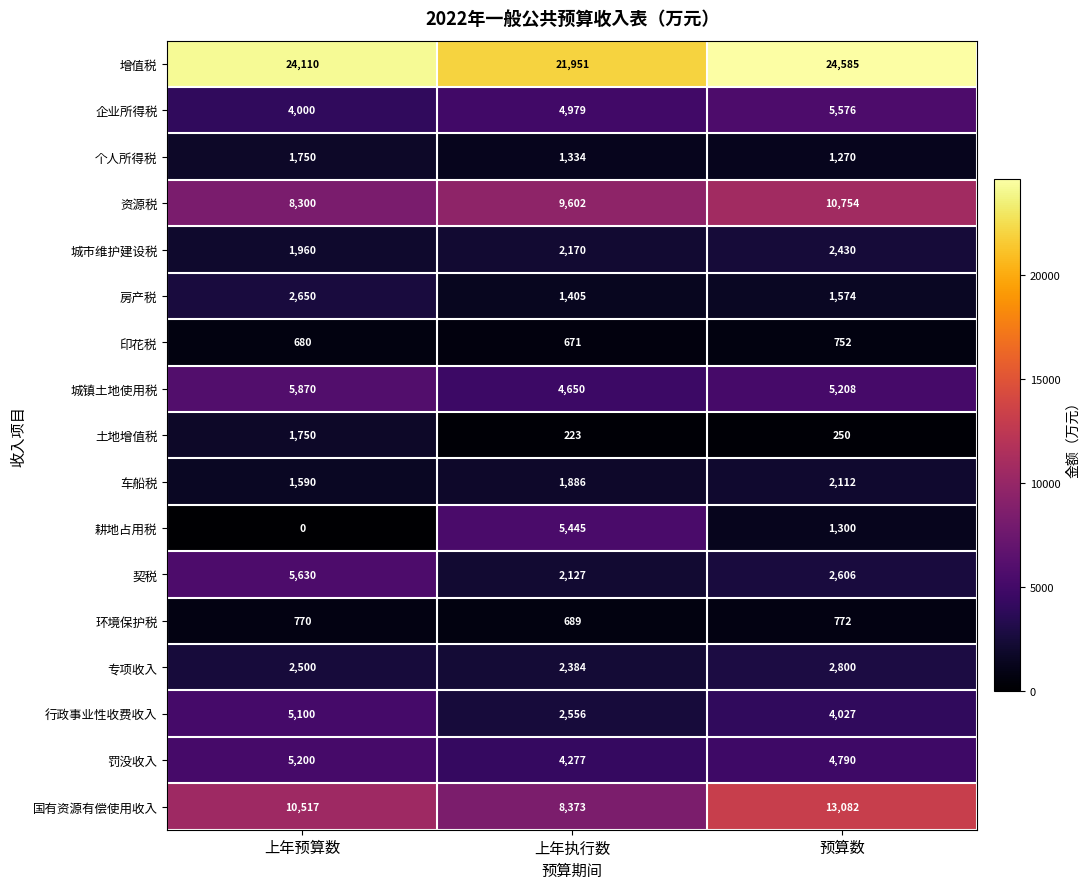

Which category has the lowest value in the 土地增值税 series?

上年执行数